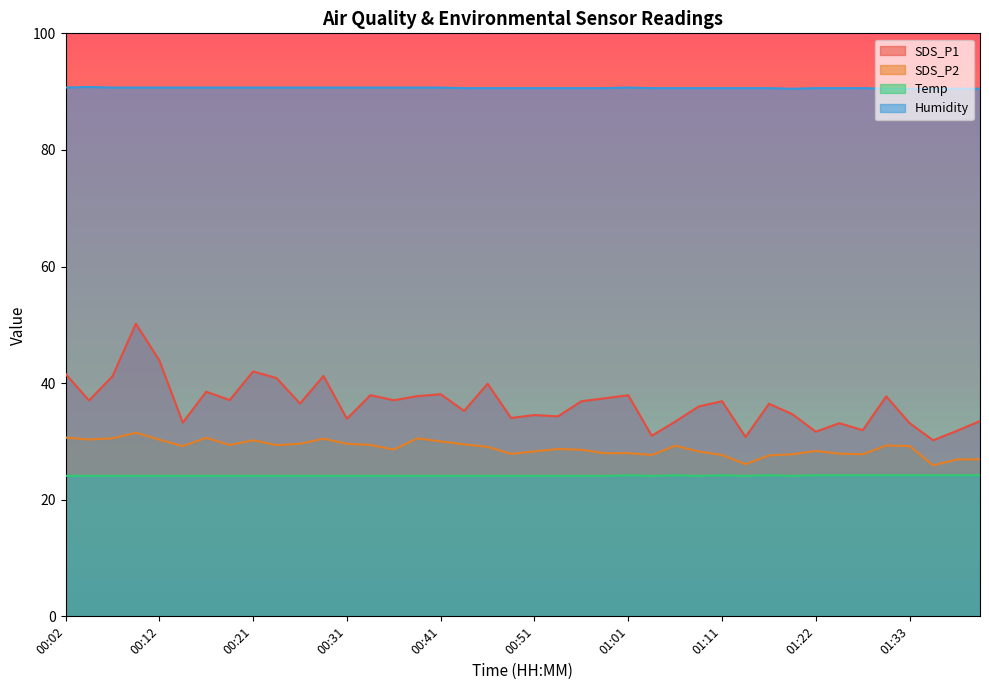

How many lines are shown in the chart?

4